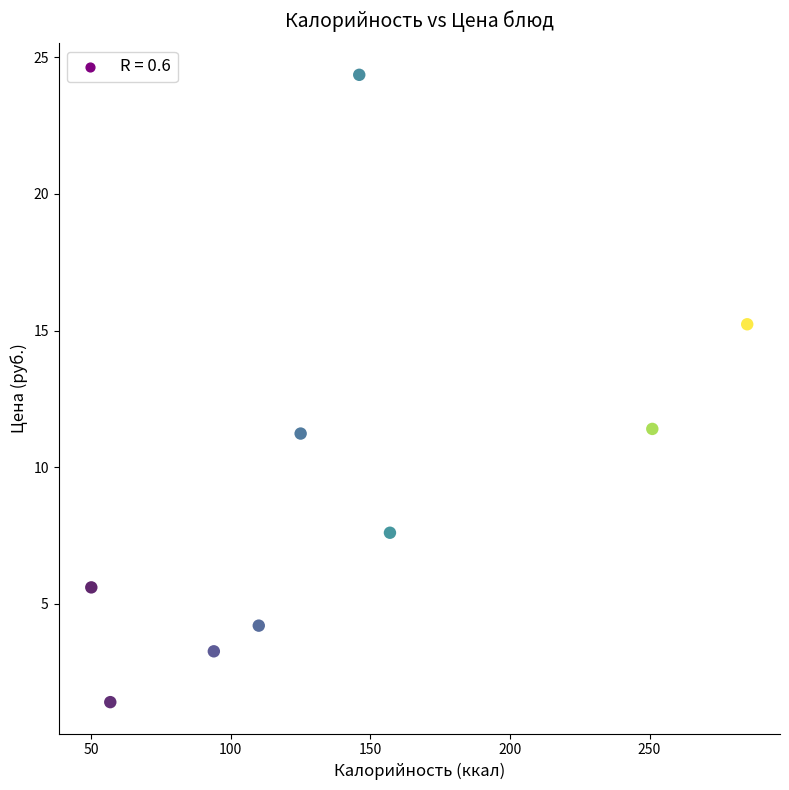

What is the average Y value?

9.4